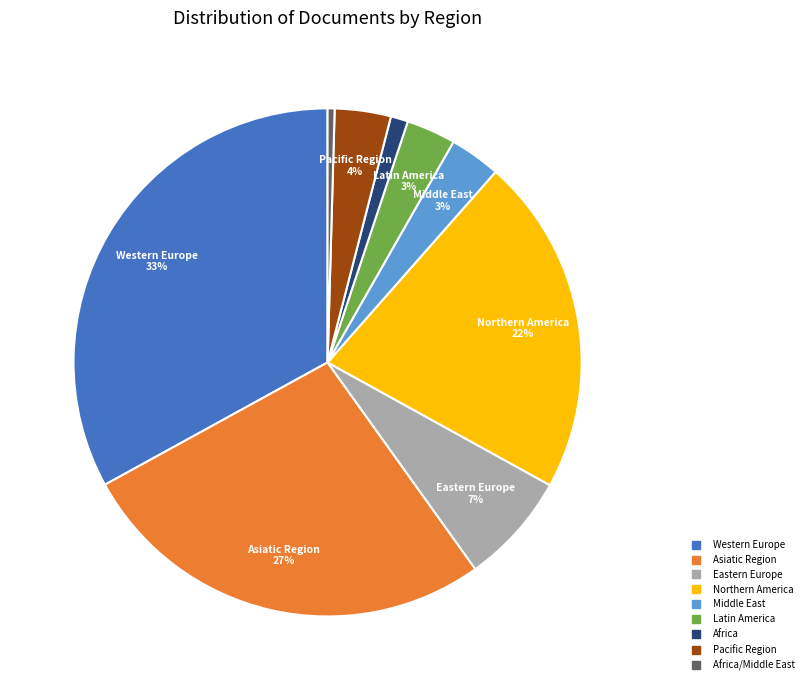

To the nearest percent, what is the average slice percentage?

11%